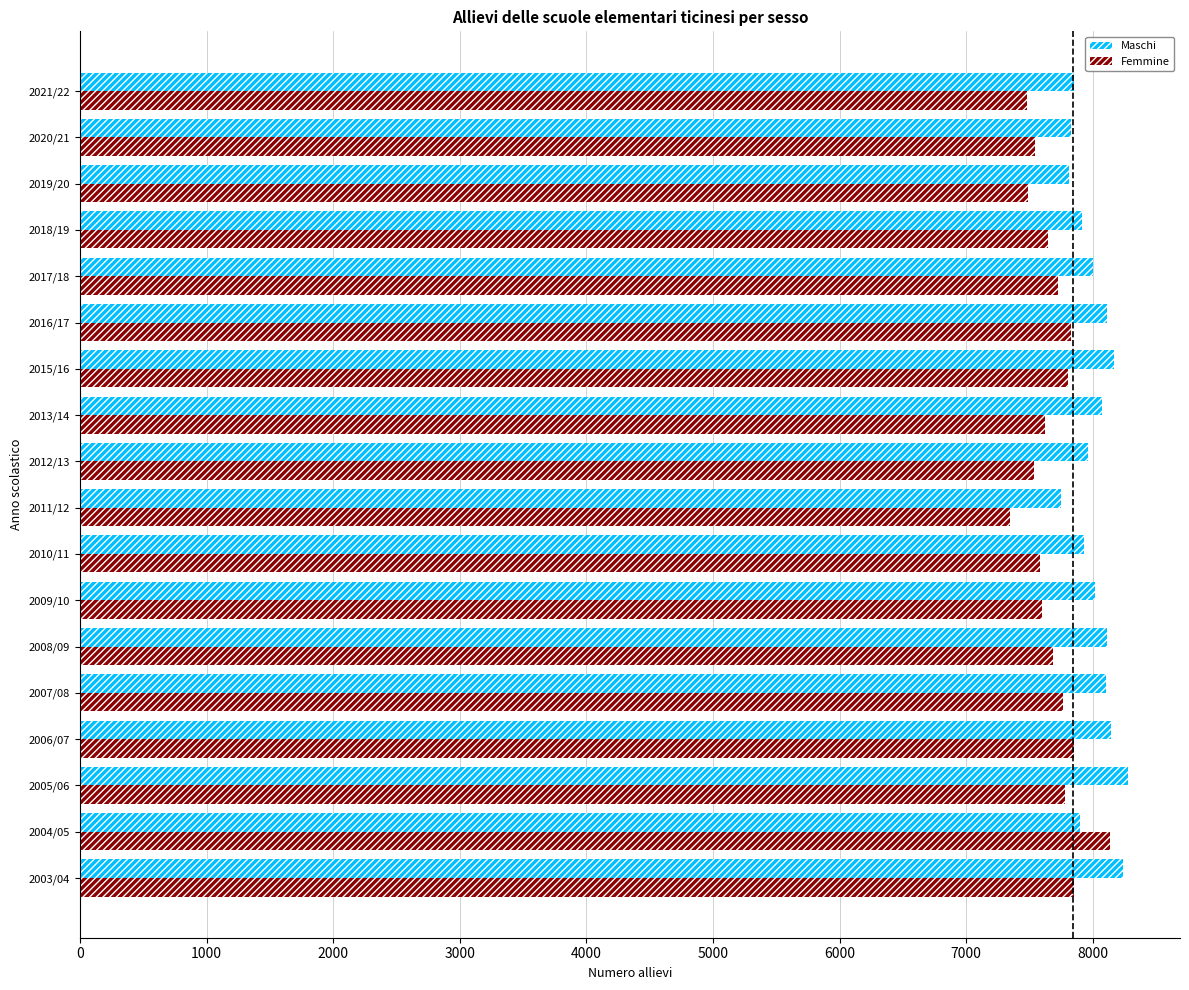

What is the difference between the second highest and second lowest values in the Maschi series?

420